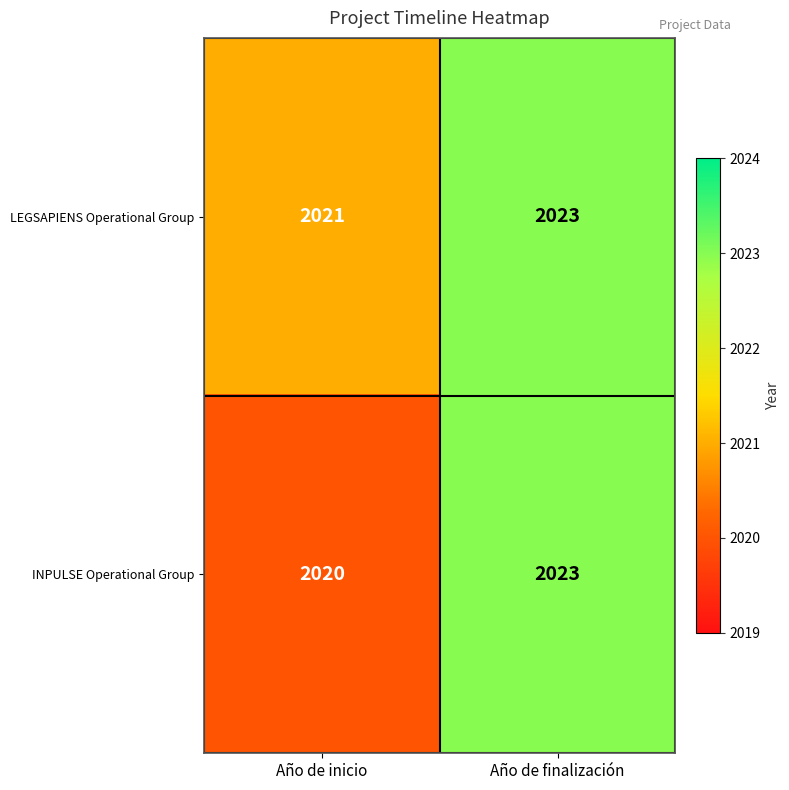

Reading right to left, transcribe all the data shown in this chart.

LEGSAPIENS Operational Group: 2023	2021
INPULSE Operational Group: 2023	2020